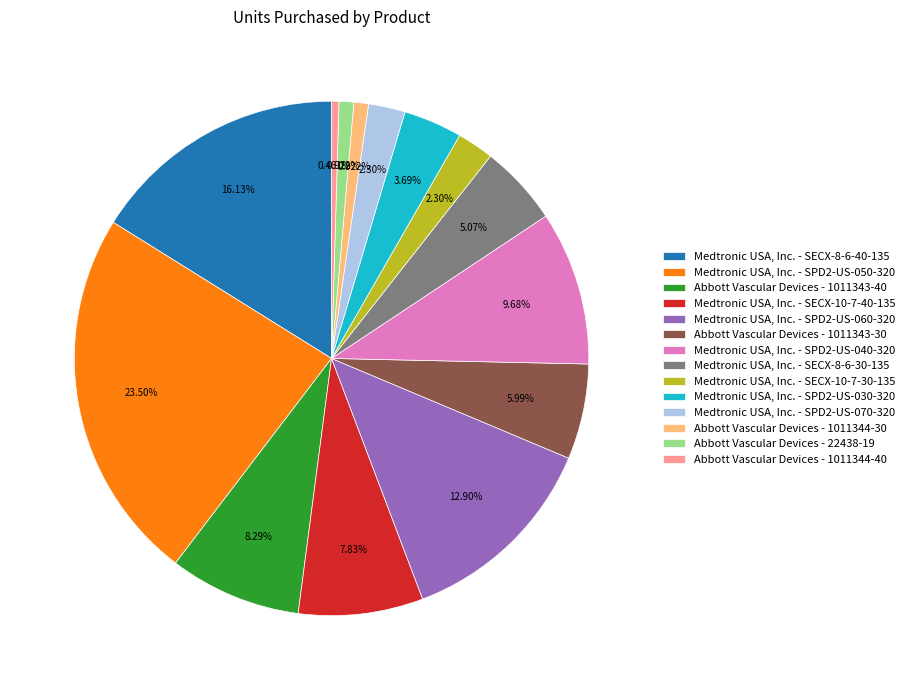

Combined, what portion of the pie is Medtronic USA, Inc. - SPD2-US-040-320 and Medtronic USA, Inc. - SPD2-US-060-320?

22.6%